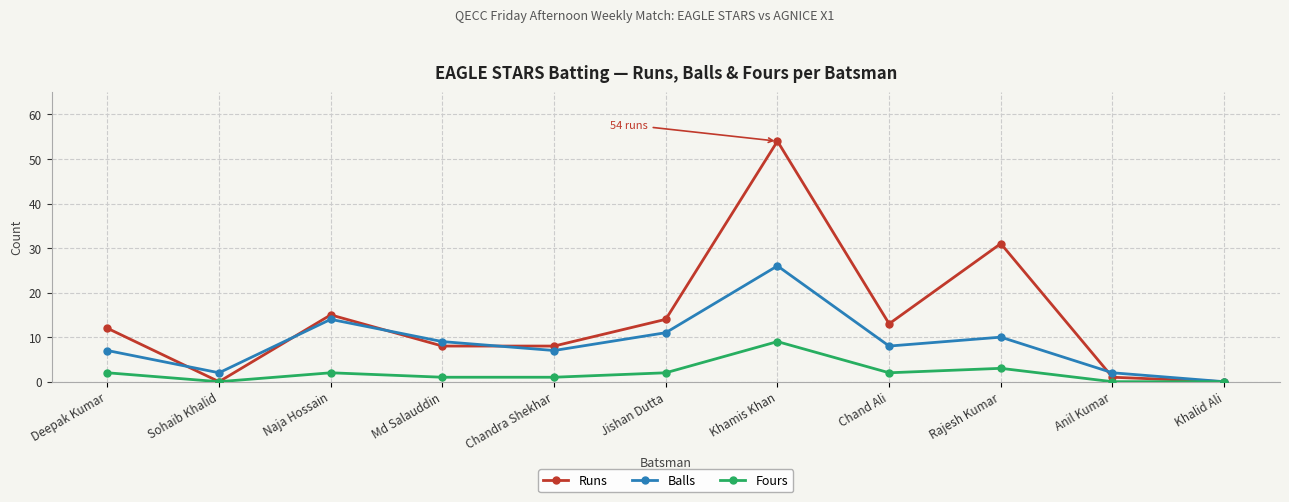

What is the maximum value for Fours?

9